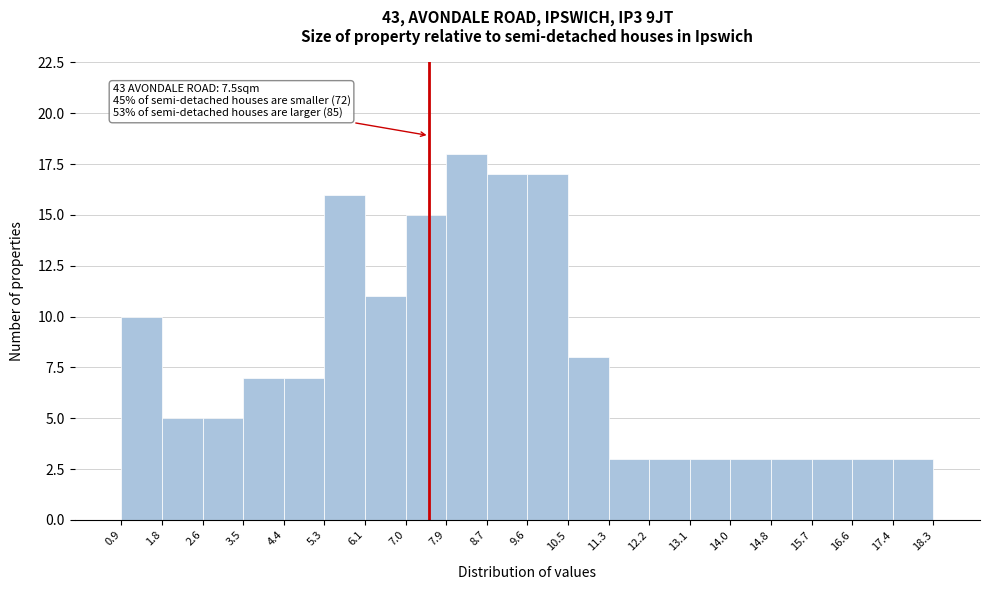

Over which range of the x-axis is the bar tallest?

7.9 to 8.7